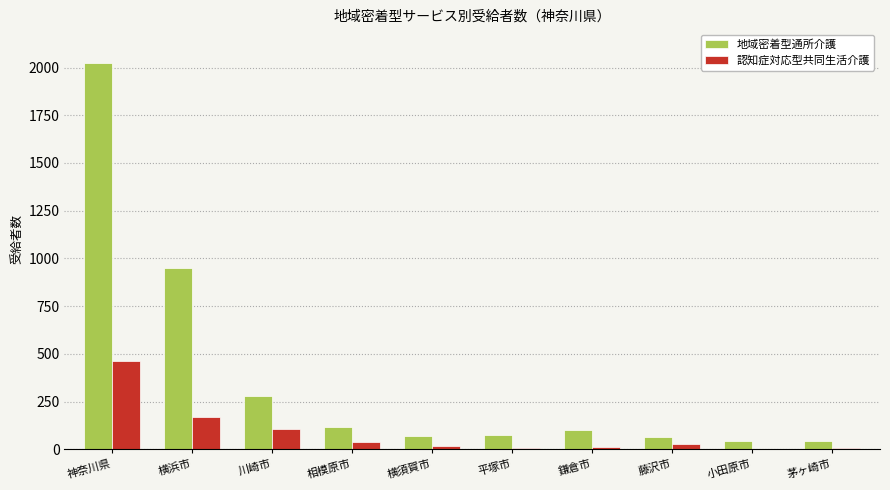

What is the total value across all series at 平塚市?

81